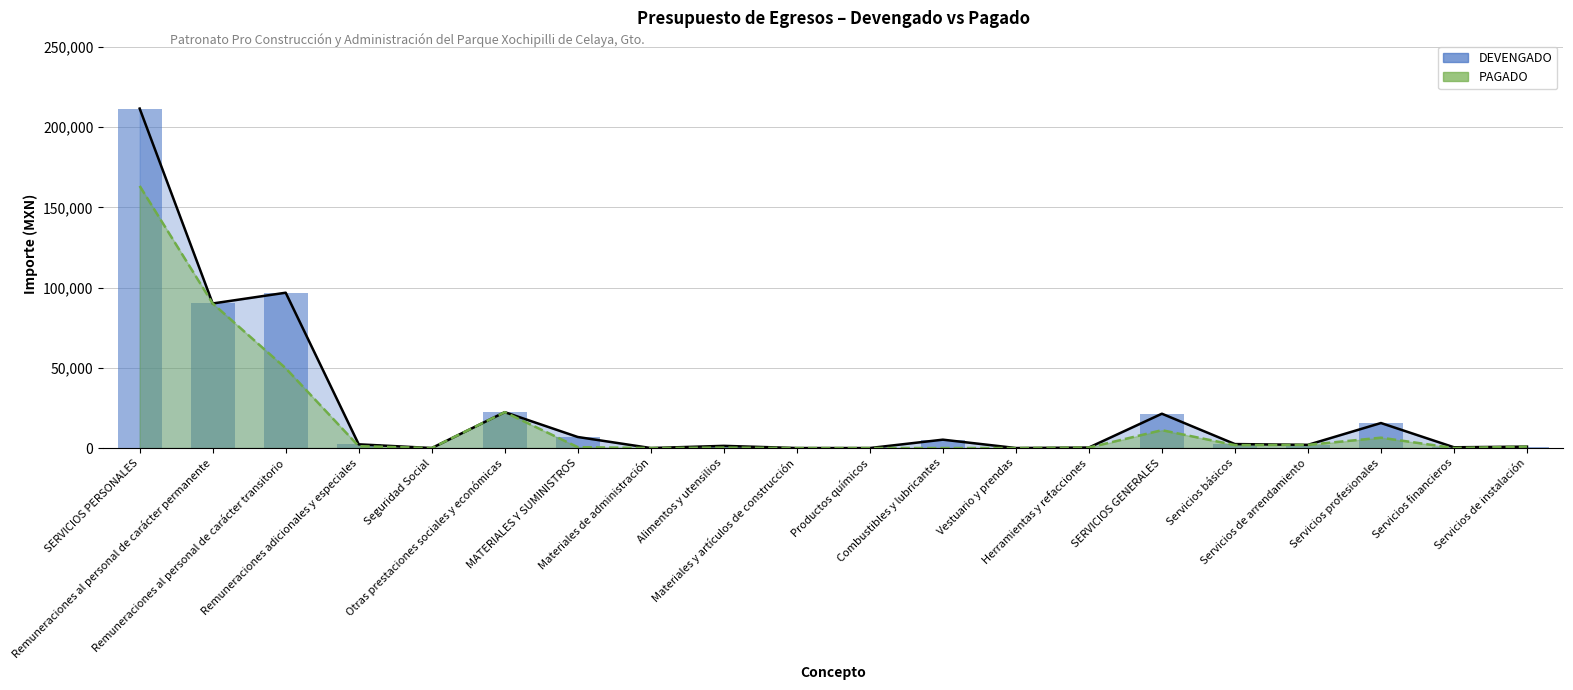

At which category does the chart reach its peak across all series?

SERVICIOS PERSONALES